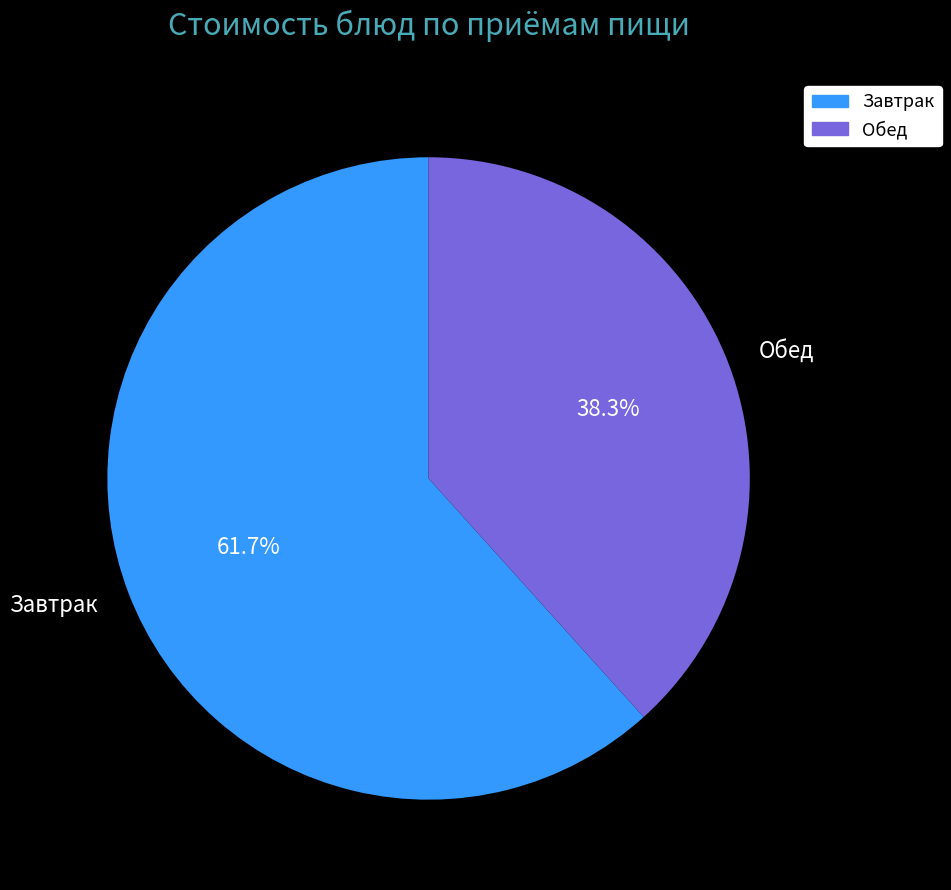

Which category has the smallest portion of the pie?

Обед